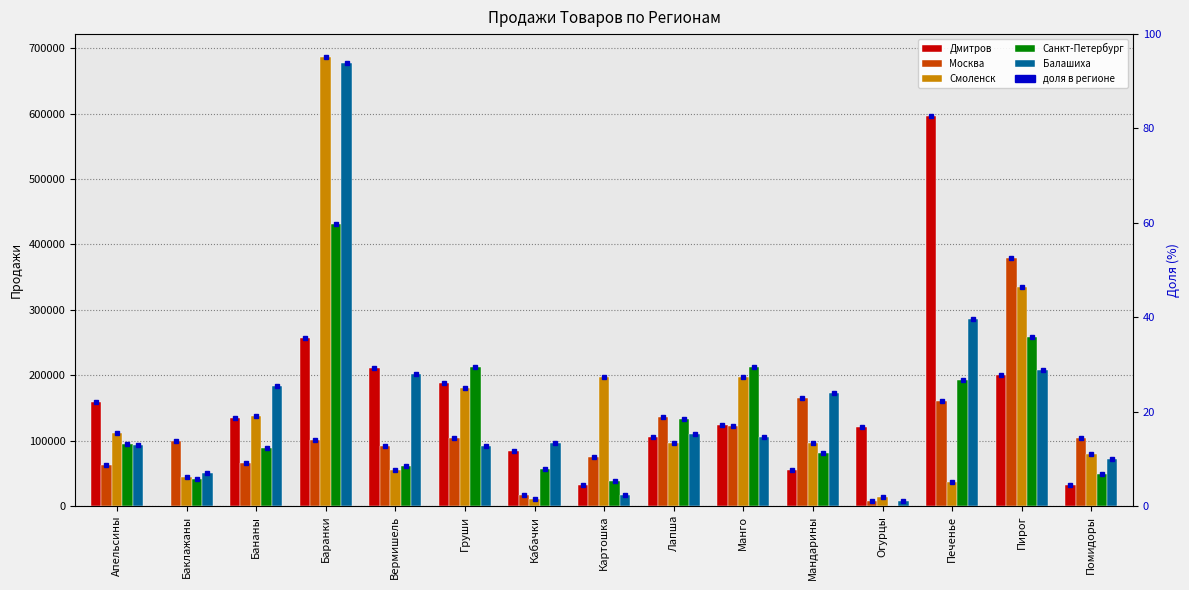

Does the chart contain any negative values?

No